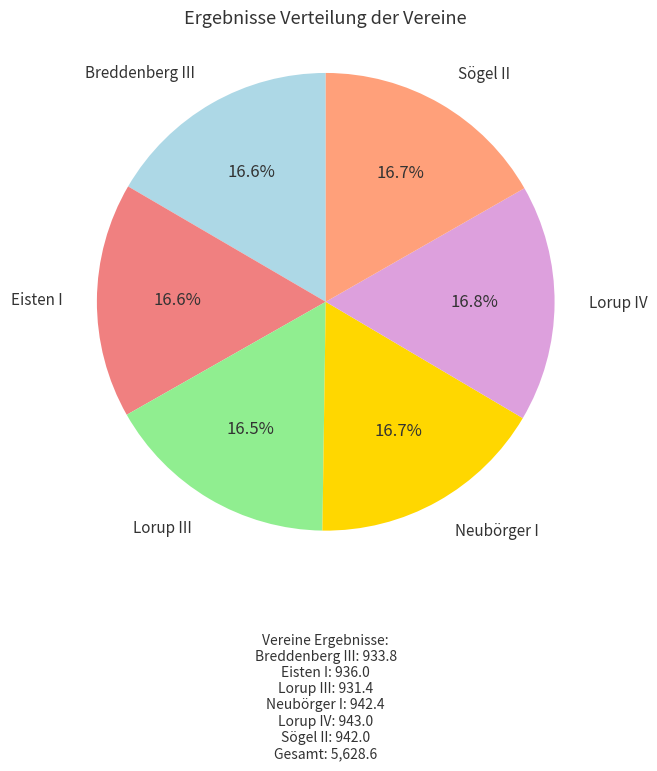

How many slices are in this pie chart?

6